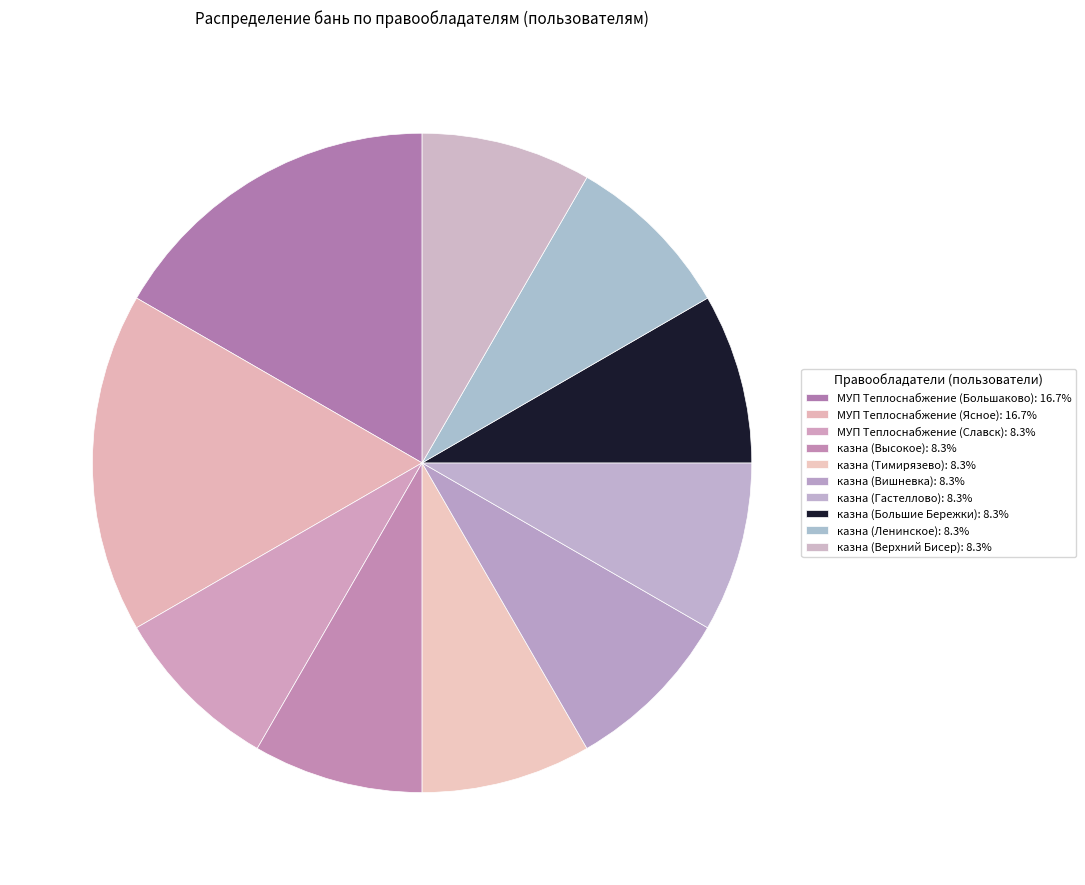

Count the number of slices in the pie.

10